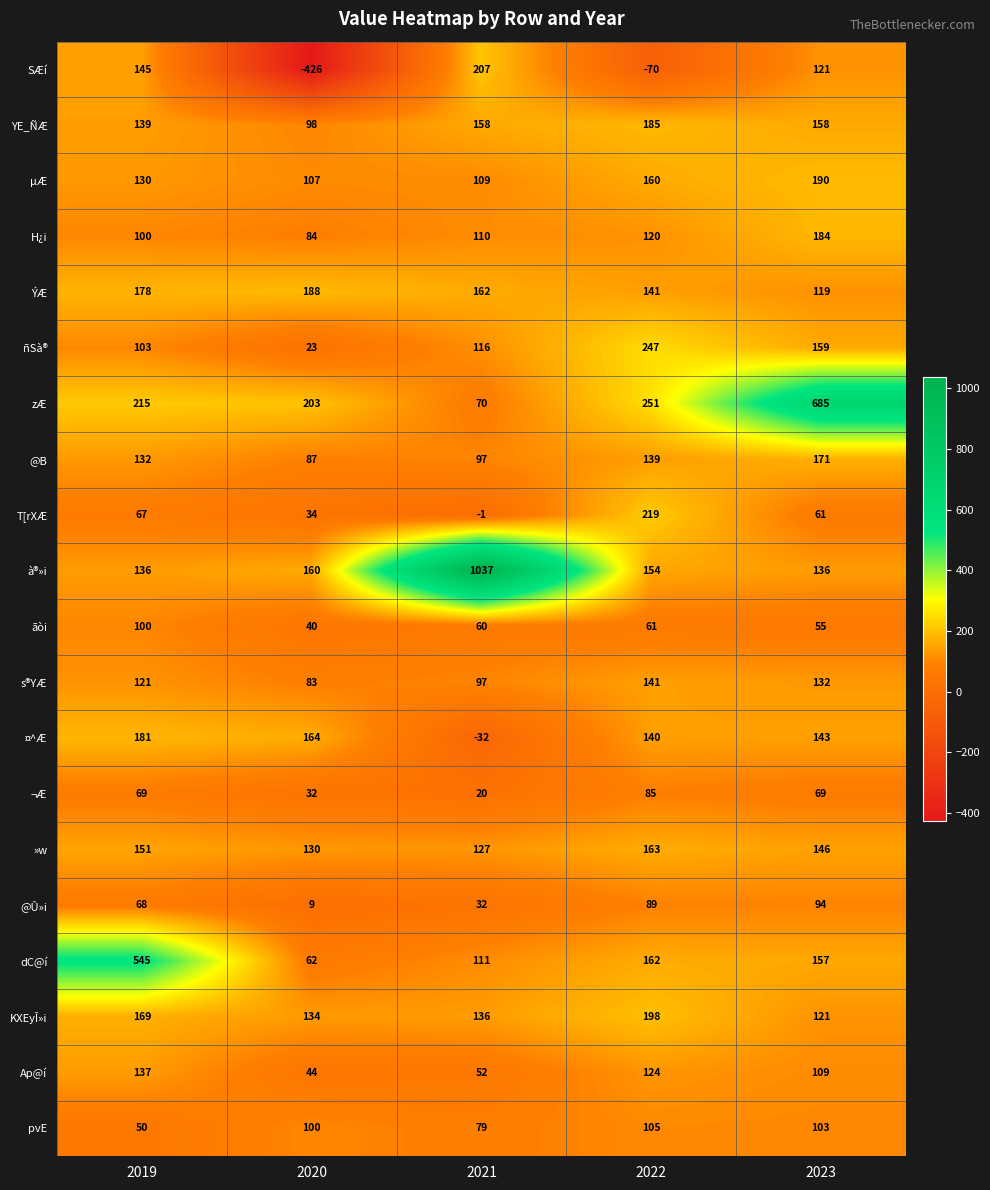

What is the difference between the maximum and minimum values in the ÝÆ series?

69